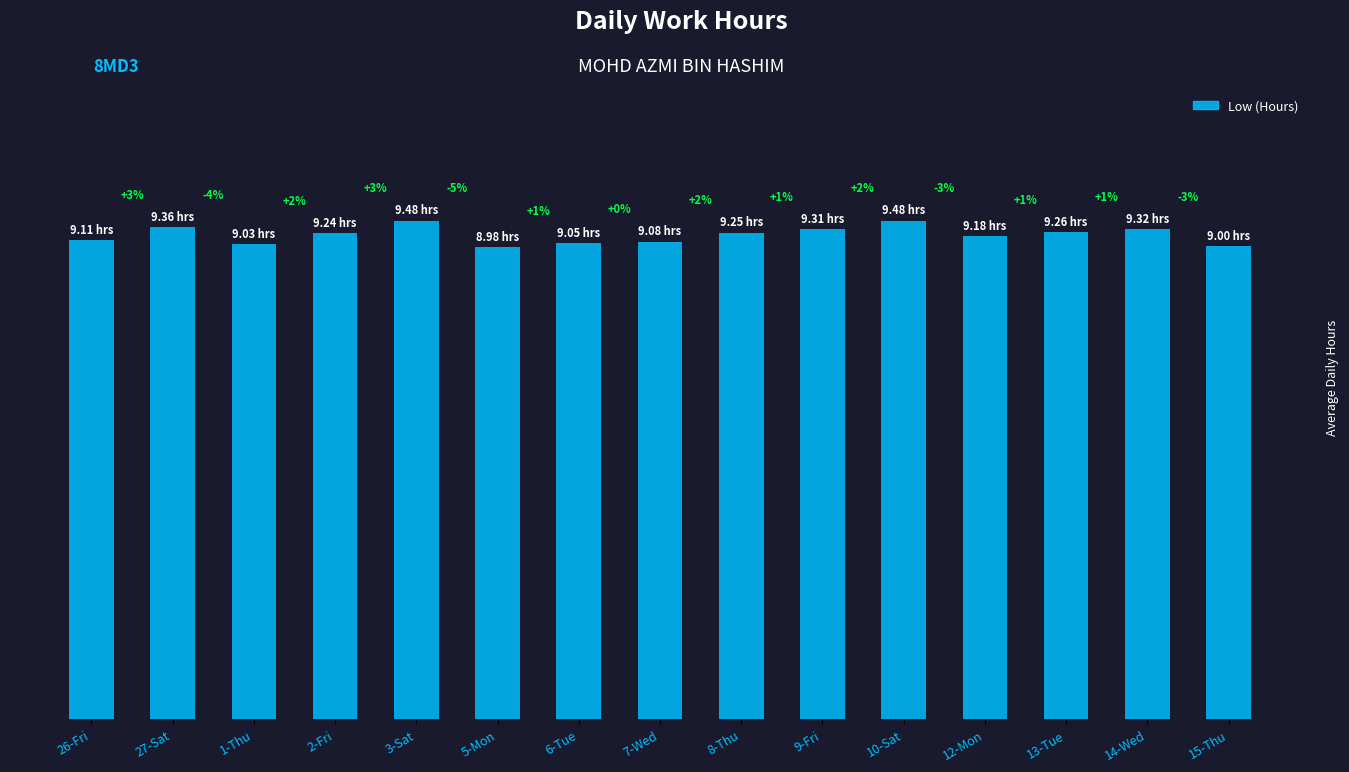

What is the difference between the second highest and second lowest values?

0.5